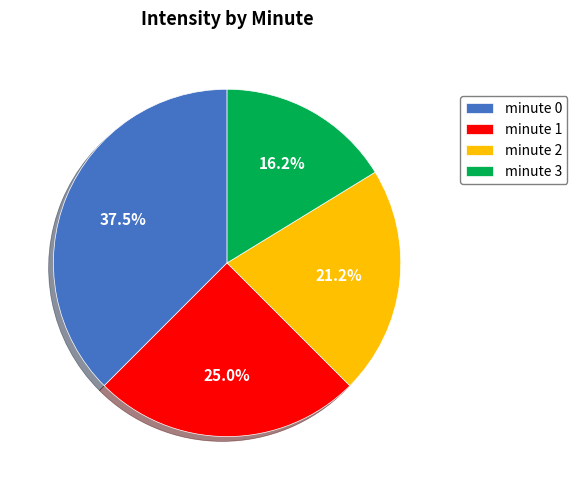

The minute 1 slice represents 38% of the pie. True or false?

False